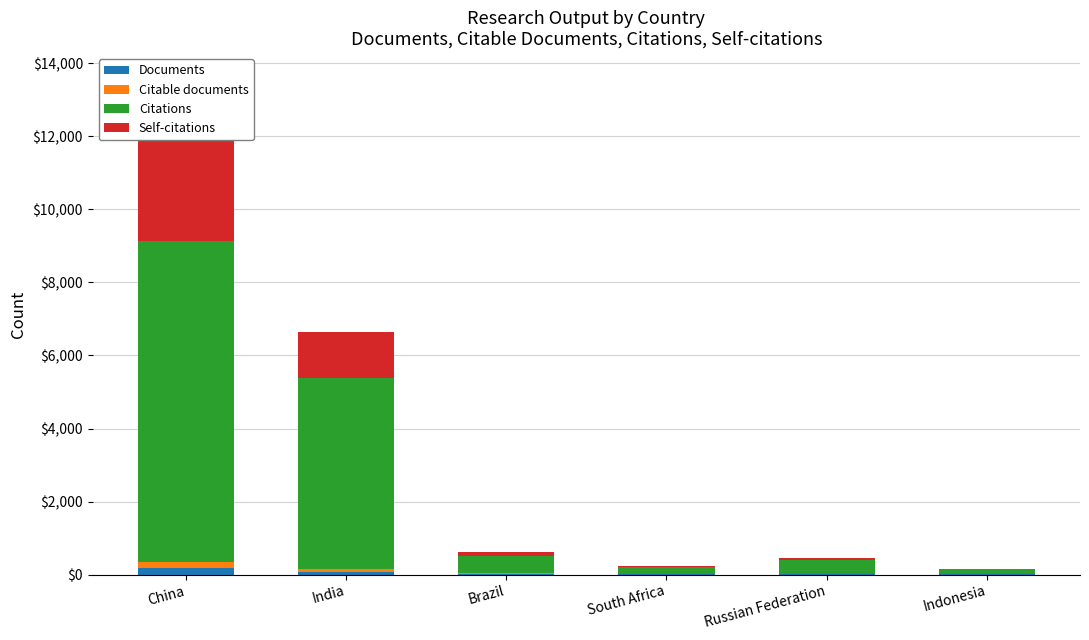

At which category does the chart reach its minimum across all series?

Indonesia